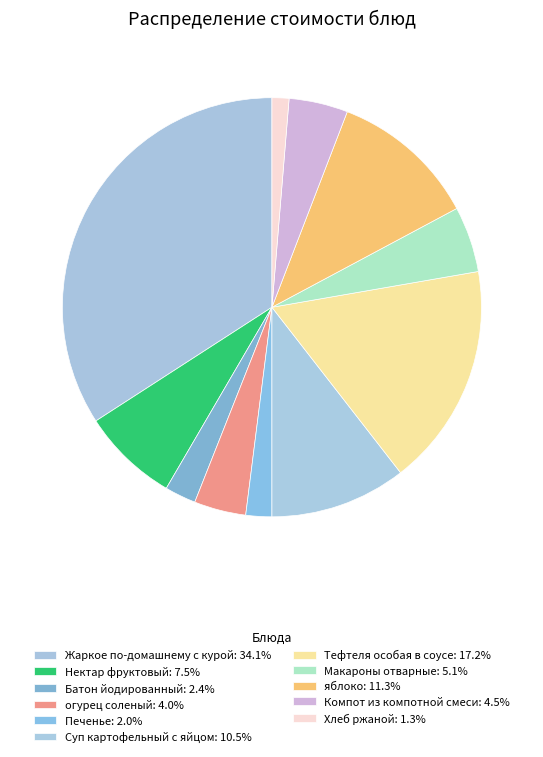

How many segments does this pie chart have?

11